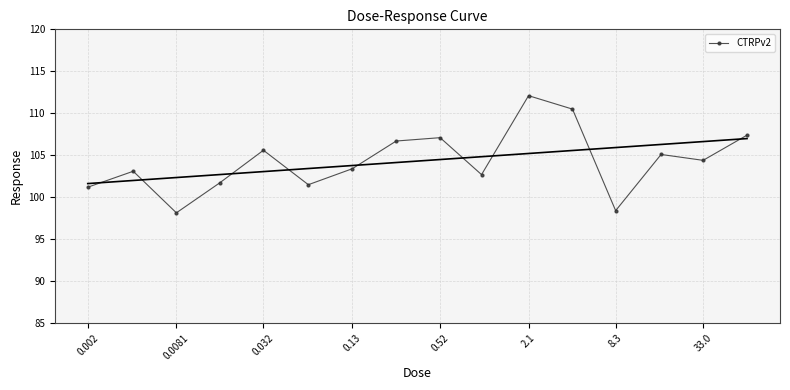

True or false: the data has more than 1 interior local peaks.

True